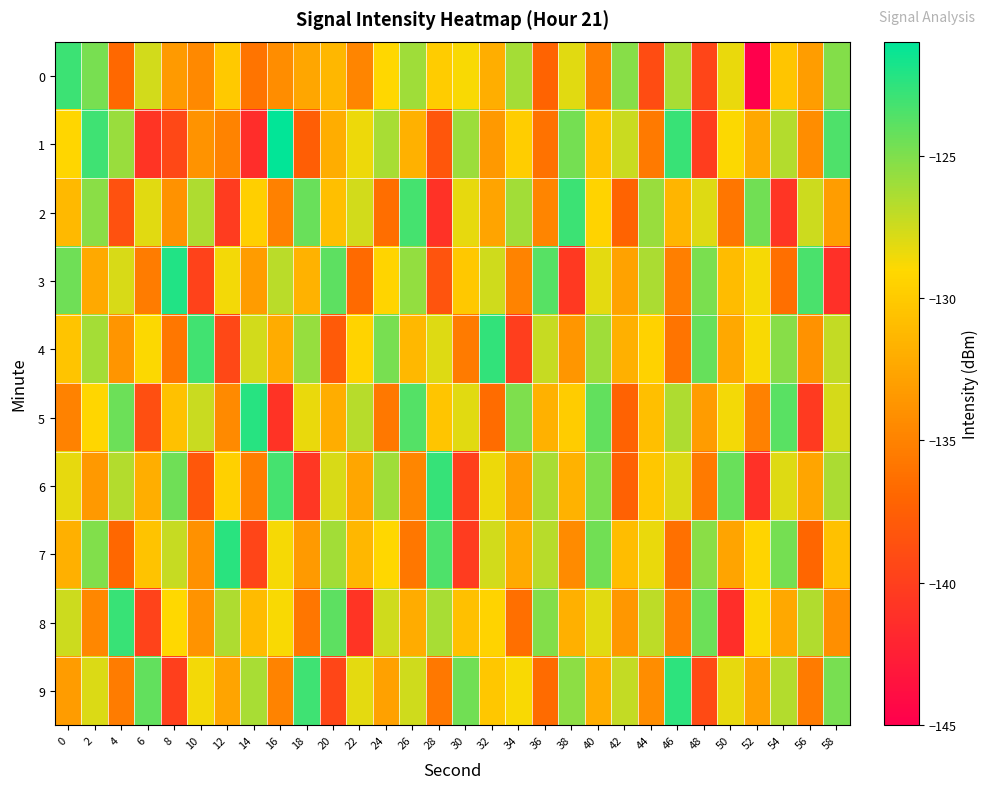

Reading left to right, extract all data points from this chart.

0: 0=-122.9	2=-124.8	4=-136.8	6=-127.6	8=-133.3	10=-134.5	12=-130.0	14=-135.9	16=-134.3	18=-132.5	20=-131.4	22=-134.8	24=-129.1	26=-126.0	28=-129.8	30=-128.8	32=-131.9	34=-126.2	36=-137.2	38=-128.0	40=-135.2	42=-125.3	44=-138.9	46=-126.3	48=-139.5	50=-128.4	52=-145.1	54=-130.4	56=-133.1	58=-125.2
1: 0=-129.2	2=-123.0	4=-125.8	6=-140.9	8=-139.4	10=-133.8	12=-134.9	14=-141.4	16=-121.1	18=-137.5	20=-132.0	22=-128.5	24=-126.3	26=-131.7	28=-138.2	30=-125.9	32=-133.4	34=-129.8	36=-136.1	38=-124.7	40=-130.5	42=-127.3	44=-135.6	46=-122.8	48=-140.2	50=-128.9	52=-132.4	54=-126.7	56=-134.3	58=-123.5
2: 0=-131.2	2=-125.4	4=-138.6	6=-128.1	8=-133.9	10=-126.5	12=-140.3	14=-129.7	16=-135.1	18=-124.3	20=-130.8	22=-127.6	24=-136.4	26=-123.2	28=-141.0	30=-128.3	32=-132.7	34=-126.1	36=-134.8	38=-122.9	40=-129.4	42=-137.2	44=-125.8	46=-131.5	48=-128.0	50=-135.9	52=-124.6	54=-140.7	56=-127.4	58=-133.1
3: 0=-124.5	2=-132.3	4=-127.8	6=-135.4	8=-122.1	10=-139.8	12=-128.6	14=-133.2	16=-126.9	18=-131.6	20=-124.0	22=-136.7	24=-129.3	26=-125.6	28=-138.4	30=-130.1	32=-127.5	34=-134.9	36=-123.8	38=-140.5	40=-128.2	42=-132.8	44=-126.4	46=-135.2	48=-124.9	50=-131.0	52=-128.7	54=-136.3	56=-123.4	58=-141.2
4: 0=-130.4	2=-126.2	4=-133.7	6=-128.9	8=-135.8	10=-123.1	12=-139.3	14=-127.6	16=-132.1	18=-125.7	20=-137.9	22=-129.4	24=-124.8	26=-131.3	28=-128.0	30=-135.5	32=-122.6	34=-140.1	36=-127.2	38=-133.6	40=-126.0	42=-131.8	44=-129.5	46=-136.0	48=-124.2	50=-132.4	52=-128.8	54=-125.3	56=-133.9	58=-127.1
5: 0=-135.0	2=-129.2	4=-124.4	6=-138.8	8=-130.6	10=-127.3	12=-134.5	14=-122.3	16=-140.9	18=-128.4	20=-132.0	22=-126.8	24=-135.7	26=-123.7	28=-130.3	30=-128.1	32=-136.5	34=-125.0	36=-131.7	38=-129.9	40=-124.1	42=-137.3	44=-130.8	46=-126.5	48=-133.2	50=-128.6	52=-135.1	54=-123.9	56=-140.4	58=-127.7
6: 0=-128.3	2=-133.4	4=-126.7	6=-131.9	8=-124.5	10=-138.1	12=-129.6	14=-135.3	16=-123.2	18=-140.6	20=-127.8	22=-132.5	24=-126.0	26=-134.7	28=-122.7	30=-139.9	32=-128.5	34=-133.1	36=-126.3	38=-131.6	40=-125.0	42=-137.4	44=-130.2	46=-127.9	48=-135.6	50=-124.3	52=-141.1	54=-128.0	56=-132.6	58=-126.4
7: 0=-131.8	2=-125.1	4=-136.9	6=-130.5	8=-127.2	10=-134.0	12=-122.4	14=-139.5	16=-128.7	18=-133.3	20=-126.1	22=-131.4	24=-129.1	26=-135.8	28=-123.5	30=-140.3	32=-127.6	34=-132.2	36=-126.8	38=-134.4	40=-124.6	42=-130.9	44=-128.4	46=-136.2	48=-125.4	50=-132.7	52=-129.3	54=-124.7	56=-137.0	58=-130.6
8: 0=-127.4	2=-134.6	4=-122.8	6=-139.7	8=-129.0	10=-133.8	12=-126.5	14=-131.1	16=-128.8	18=-135.9	20=-124.0	22=-140.8	24=-127.5	26=-132.1	28=-126.3	30=-130.7	32=-129.4	34=-136.3	36=-125.2	38=-131.8	40=-128.1	42=-133.5	44=-127.0	46=-135.2	48=-124.4	50=-141.3	52=-128.9	54=-132.4	56=-126.6	58=-134.1
9: 0=-133.2	2=-127.9	4=-135.4	6=-124.1	8=-140.0	10=-128.6	12=-132.7	14=-126.3	16=-134.9	18=-123.0	20=-139.4	22=-128.2	24=-132.9	26=-127.5	28=-135.7	30=-124.6	32=-130.2	34=-128.8	36=-136.6	38=-125.5	40=-132.0	42=-127.1	44=-134.3	46=-122.5	48=-139.1	50=-128.3	52=-133.0	54=-126.7	56=-135.5	58=-124.8